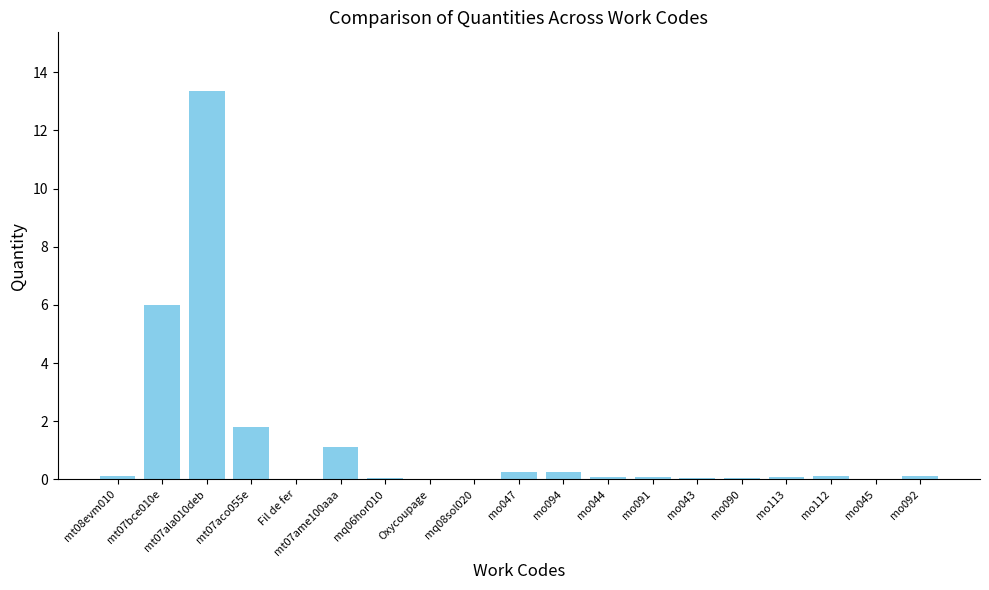

At which label is the value closest to 6?

mt07bce010e